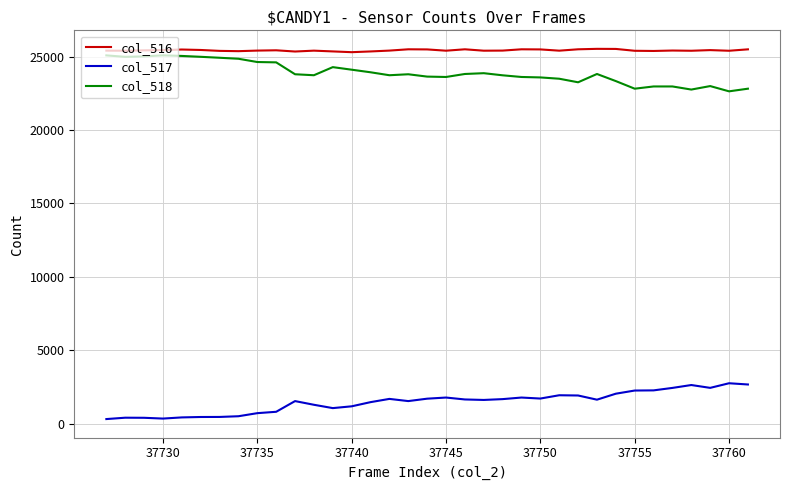

Which series has the largest total across all categories?

col_516